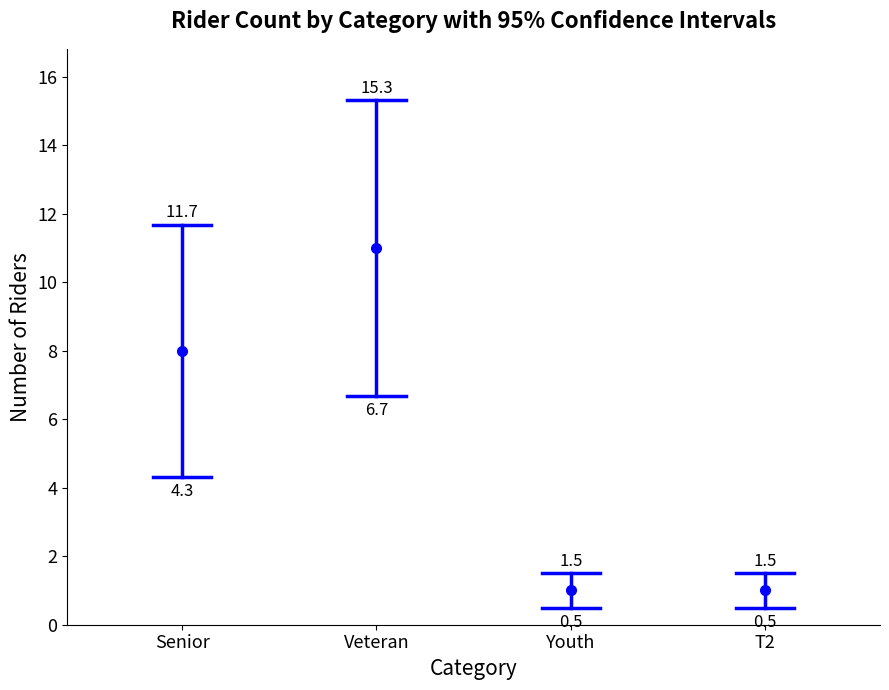

How many bars are there in total?

4